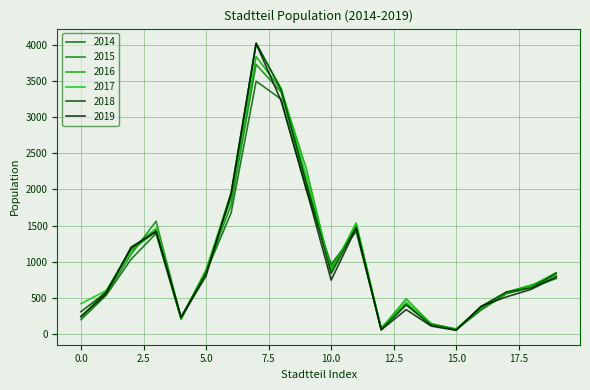

Reading right to left, transcribe all the data shown in this chart.

2014: 19=768	18=642	17=557	16=333	15=60	14=137	13=416	12=83	11=1419	10=964	9=1999	8=3248	7=3496	6=1674	5=856	4=208	3=1391	2=1034	1=535	0=199
2015: 19=776	18=675	17=574	16=358	15=65	14=143	13=409	12=79	11=1463	10=915	9=2091	8=3345	7=3728	6=1786	5=868	4=227	3=1560	2=1102	1=551	0=237
2016: 19=814	18=675	17=576	16=364	15=71	14=139	13=486	12=76	11=1533	10=856	9=2295	8=3379	7=3838	6=1874	5=886	4=209	3=1422	2=1149	1=592	0=235
2017: 19=850	18=668	17=575	16=377	15=63	14=124	13=442	12=70	11=1530	10=870	9=2186	8=3399	7=4009	6=1953	5=886	4=215	3=1463	2=1171	1=600	0=421
2018: 19=842	18=640	17=581	16=382	15=58	14=122	13=402	12=59	11=1478	10=837	9=2101	8=3378	7=4025	6=1930	5=845	4=237	3=1429	2=1184	1=576	0=310
2019: 19=792	18=618	17=513	16=385	15=51	14=110	13=338	12=57	11=1463	10=746	9=2016	8=3224	7=4016	6=1948	5=805	4=227	3=1413	2=1202	1=556	0=245